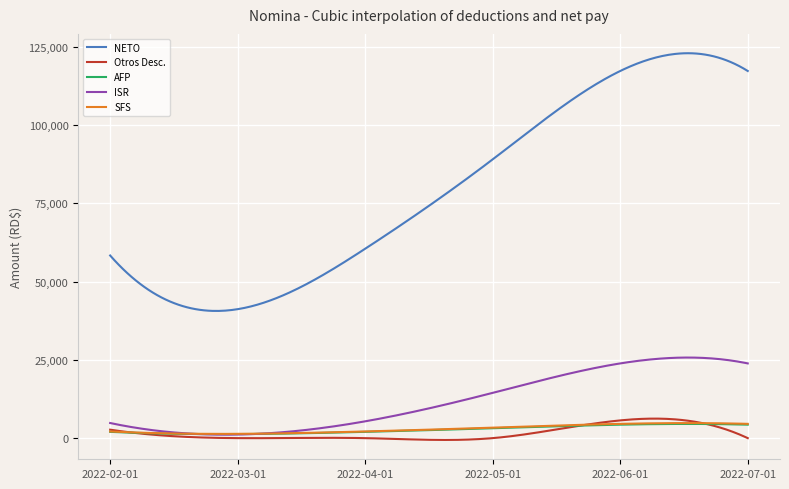

What is the highest value of the SFS series?

4804.1